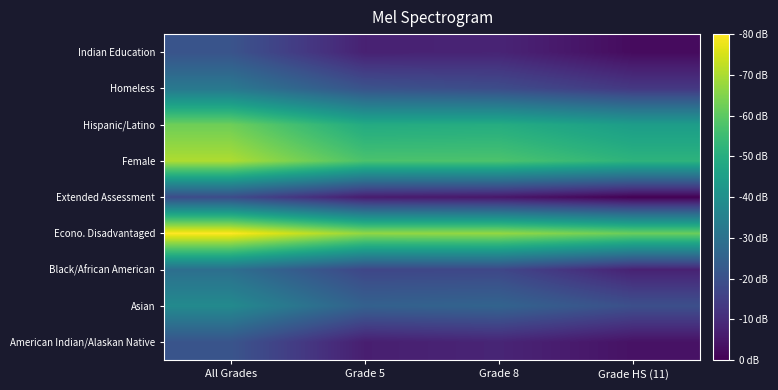

What is the spread (max minus min) of values at Grade HS (11)?

2.0